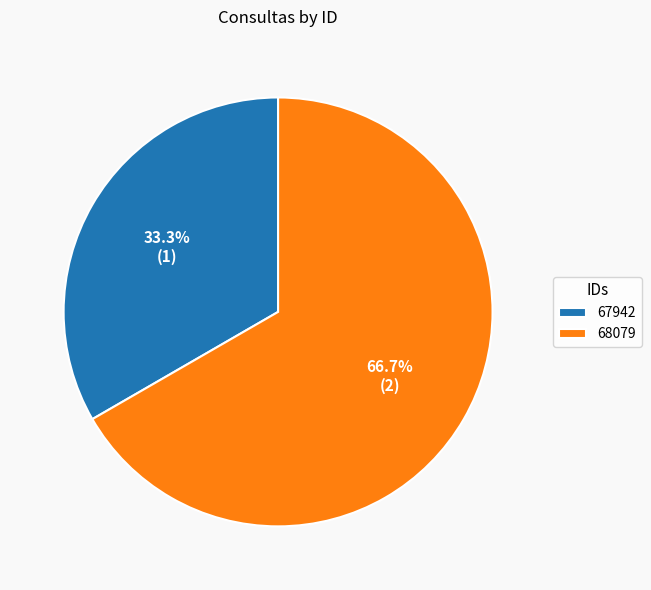

To the nearest percent, what is the combined percentage of 68079 and 67942?

100%